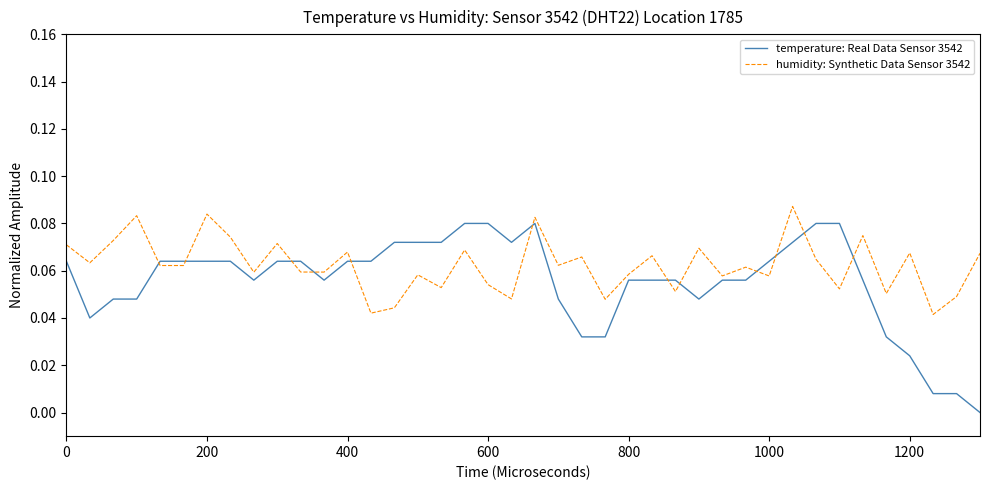

Which series has the widest spread of values?

temperature: Real Data Sensor 3542